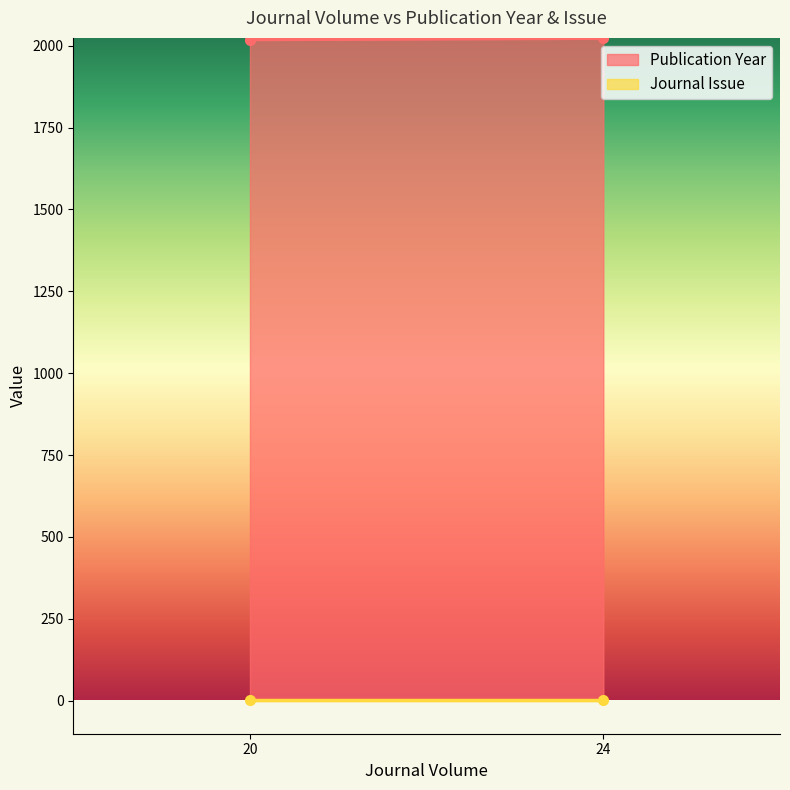

What is the lowest value of the Publication Year series?

2019